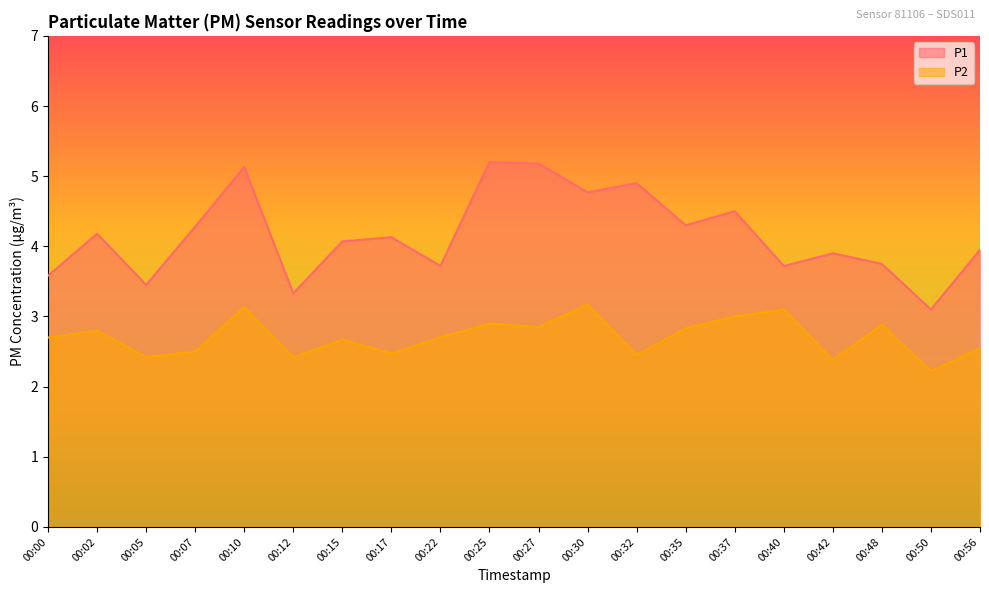

At which category does P1 reach its first local valley?

00:05